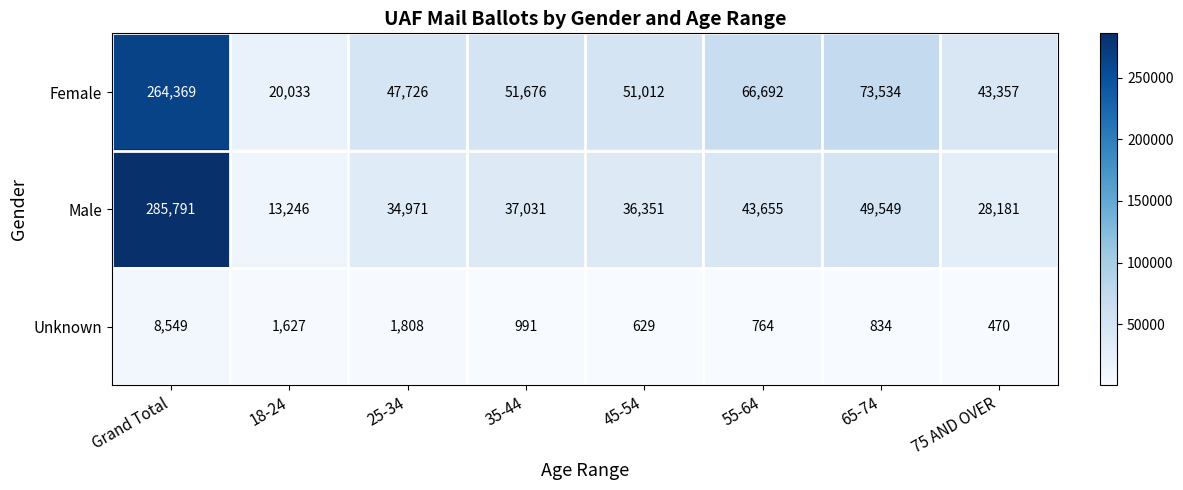

At 65-74, list the series in order from smallest to largest.

Unknown, Male, Female